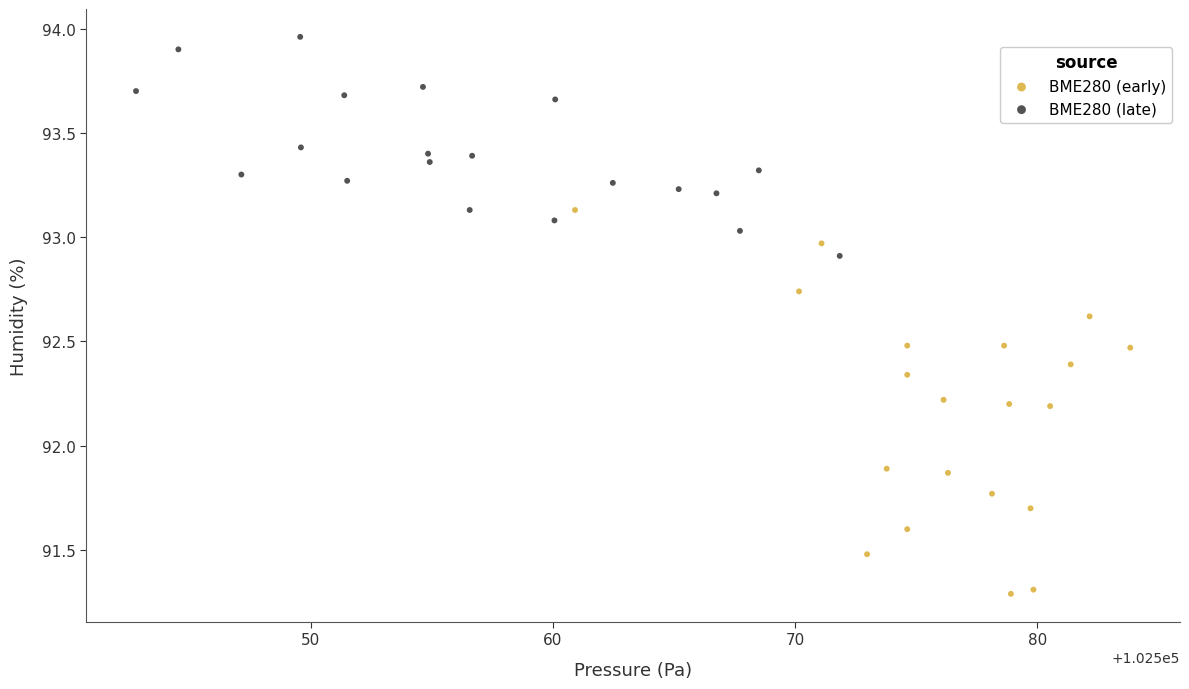

What are all the series names shown in the legend?

BME280 (early), BME280 (late)